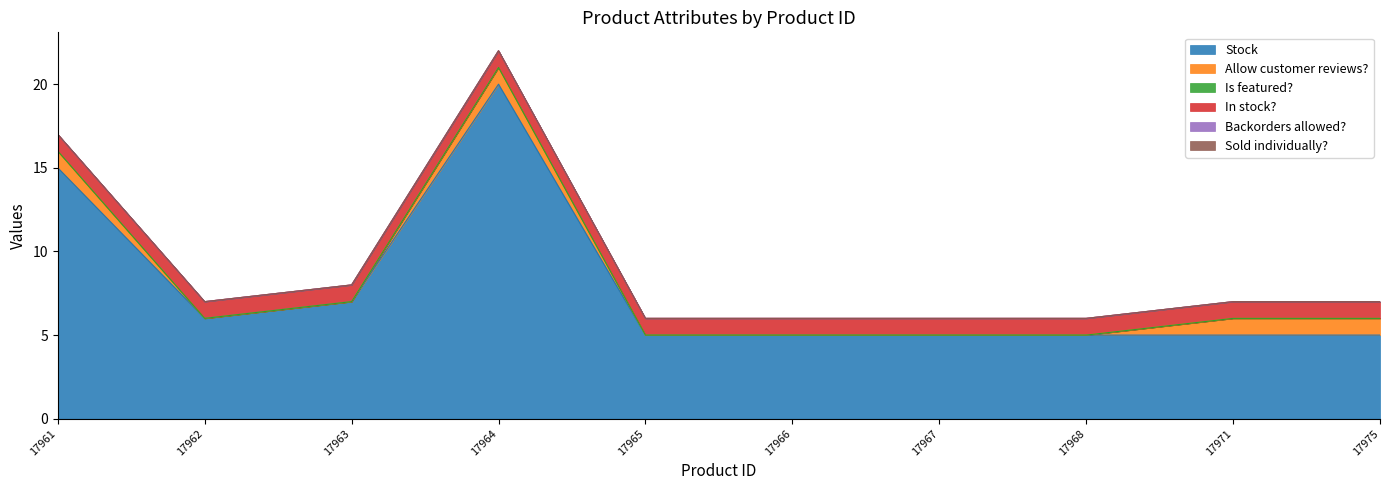

Reading left to right, list all the values displayed in this chart.

Stock: 17961=15	17962=6	17963=7	17964=20	17965=5	17966=5	17967=5	17968=5	17971=5	17975=5
Allow customer reviews?: 17961=1	17962=0	17963=0	17964=1	17965=0	17966=0	17967=0	17968=0	17971=1	17975=1
Is featured?: 17961=0	17962=0	17963=0	17964=0	17965=0	17966=0	17967=0	17968=0	17971=0	17975=0
In stock?: 17961=1	17962=1	17963=1	17964=1	17965=1	17966=1	17967=1	17968=1	17971=1	17975=1
Backorders allowed?: 17961=0	17962=0	17963=0	17964=0	17965=0	17966=0	17967=0	17968=0	17971=0	17975=0
Sold individually?: 17961=0	17962=0	17963=0	17964=0	17965=0	17966=0	17967=0	17968=0	17971=0	17975=0